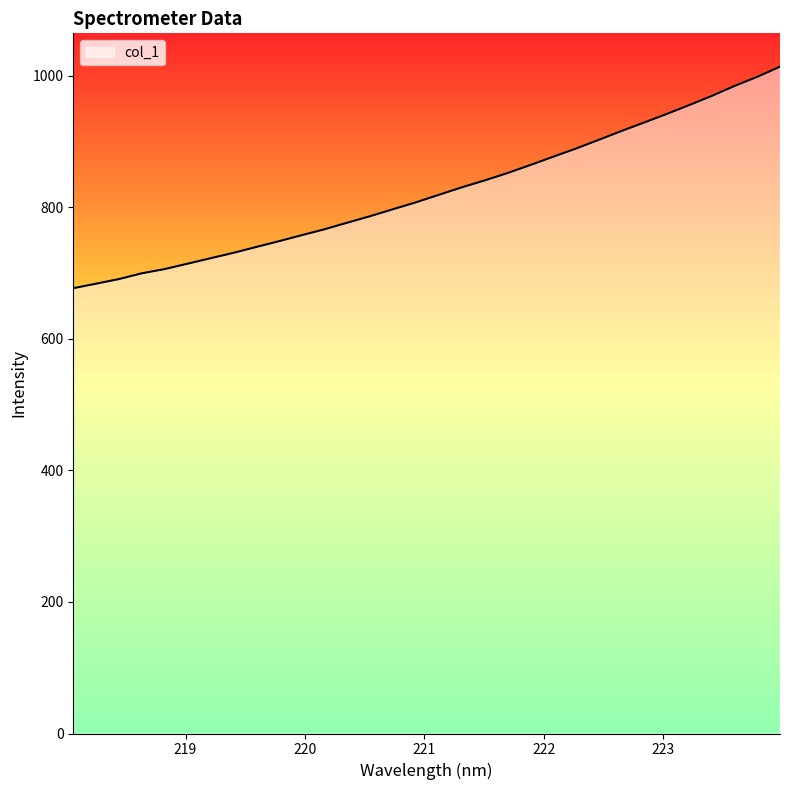

What is the difference between the maximum and minimum values?

336.7